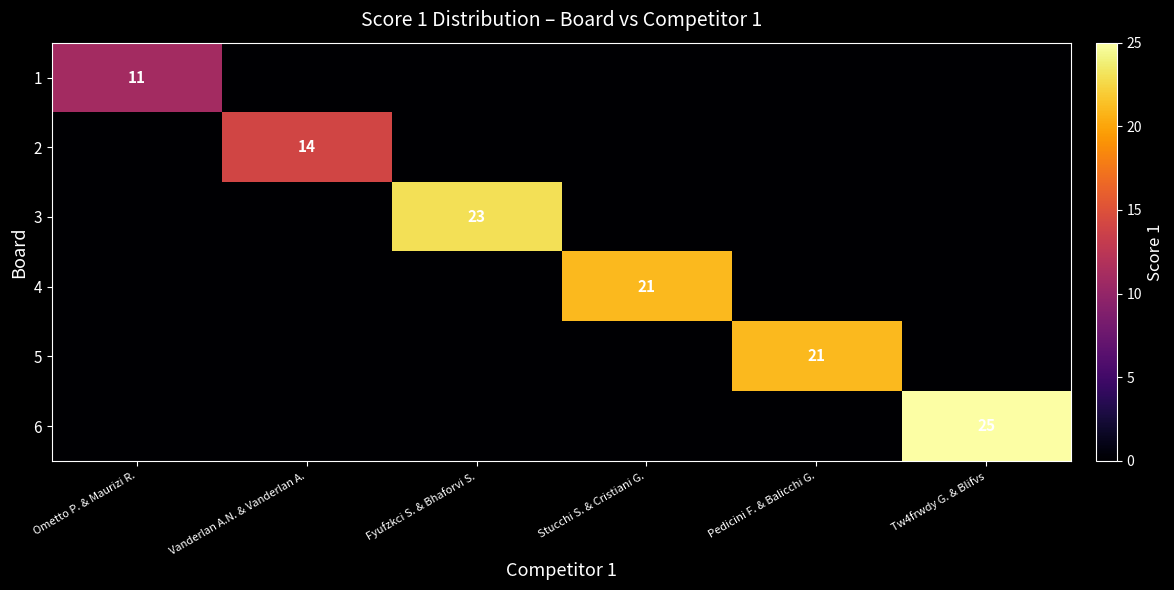

Is it true that 2 equals 5 at Vanderlan A.N. & Vanderlan A.?

False